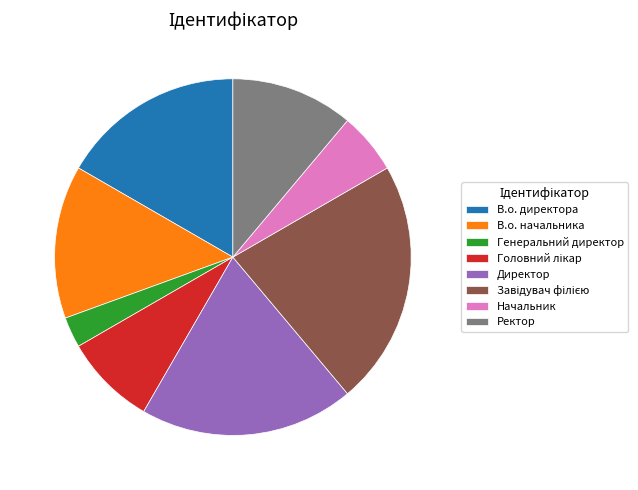

How many segments does this pie chart have?

8